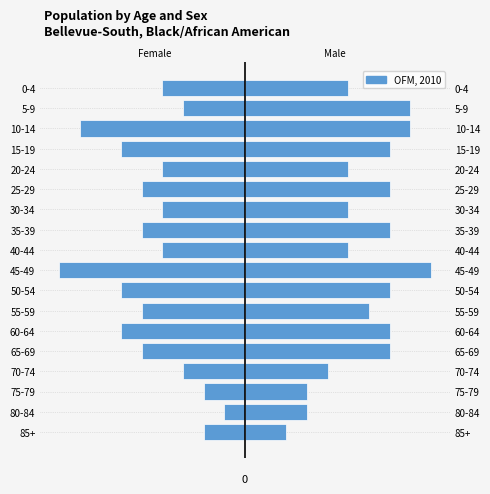

Is it true that the value at 25-29 is -1?

False